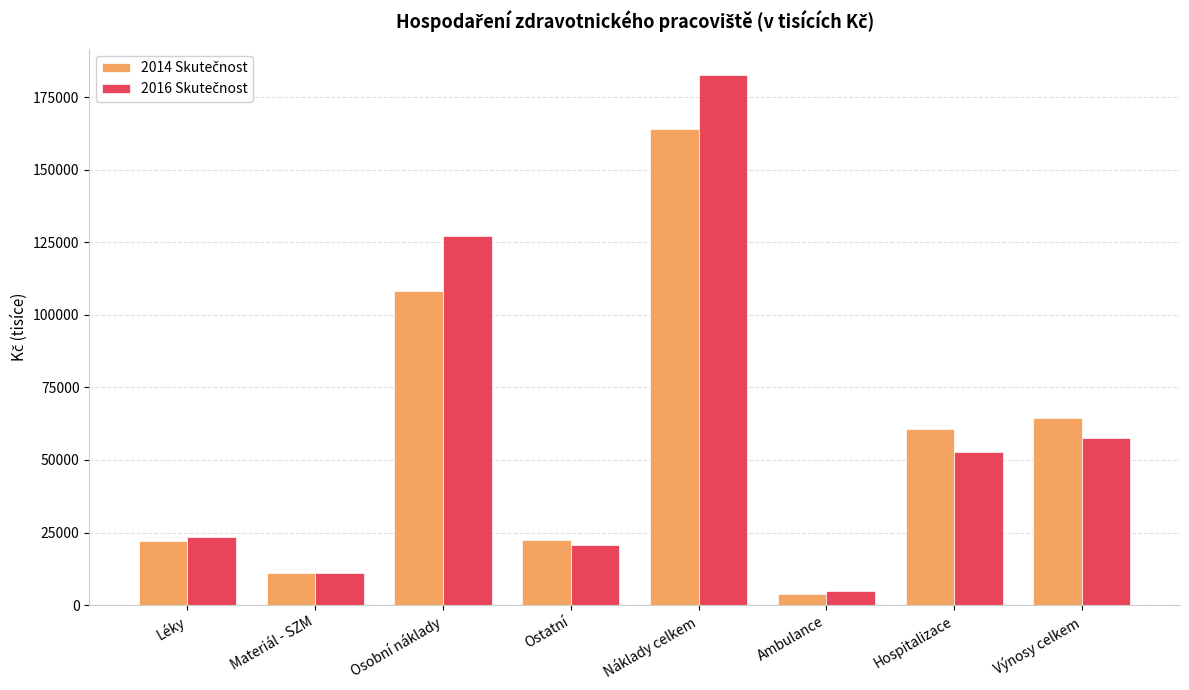

What is the greatest value displayed?

182487.0